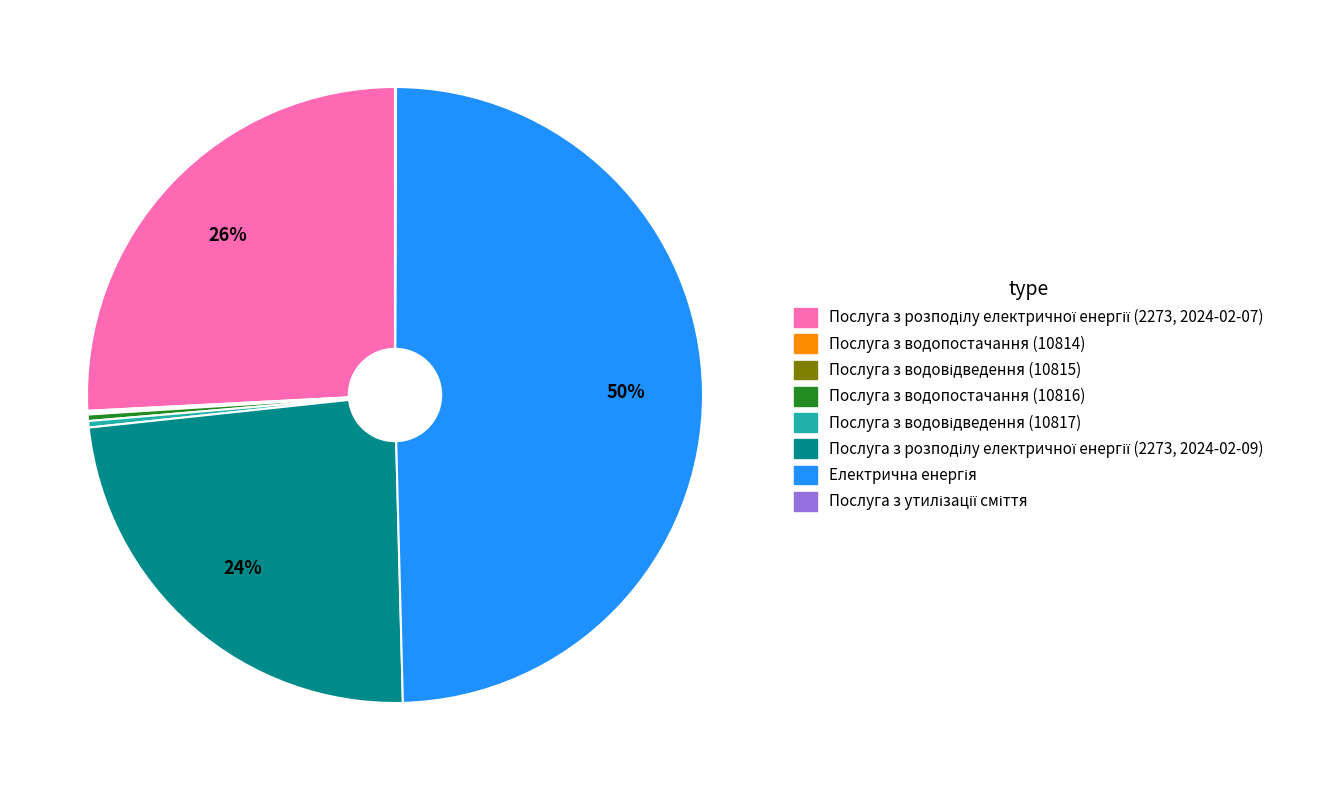

To the nearest percent, what is the average slice percentage?

12%